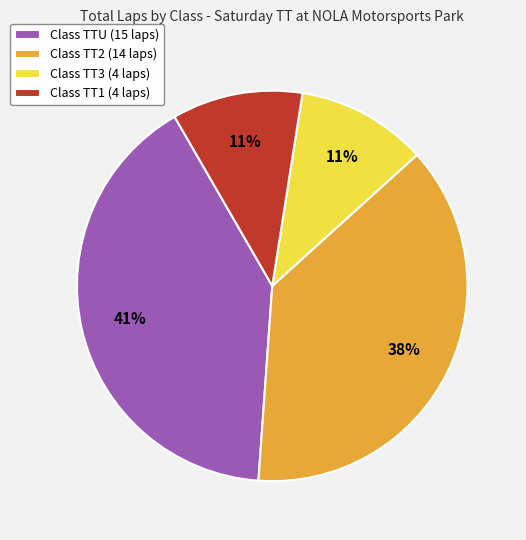

How many slices are in this pie chart?

4